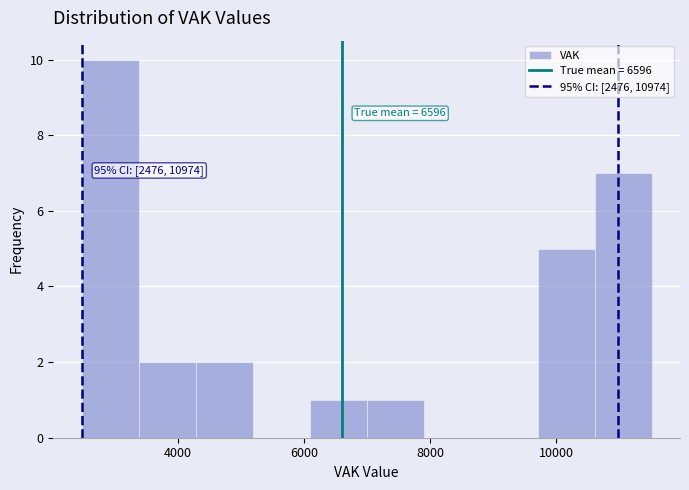

Which range on the x-axis has the tallest bar?

2400 to 3400